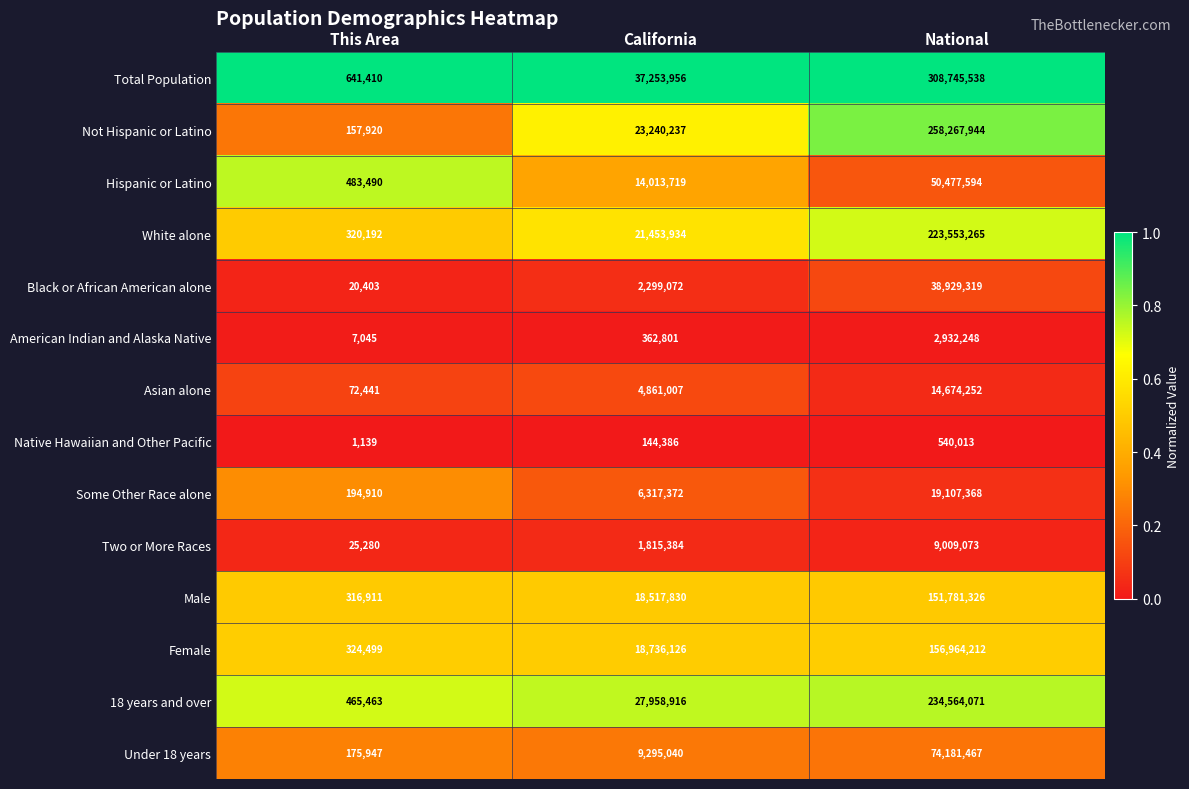

What value does the Hispanic or Latino series have at National, to the nearest 100?

50477600